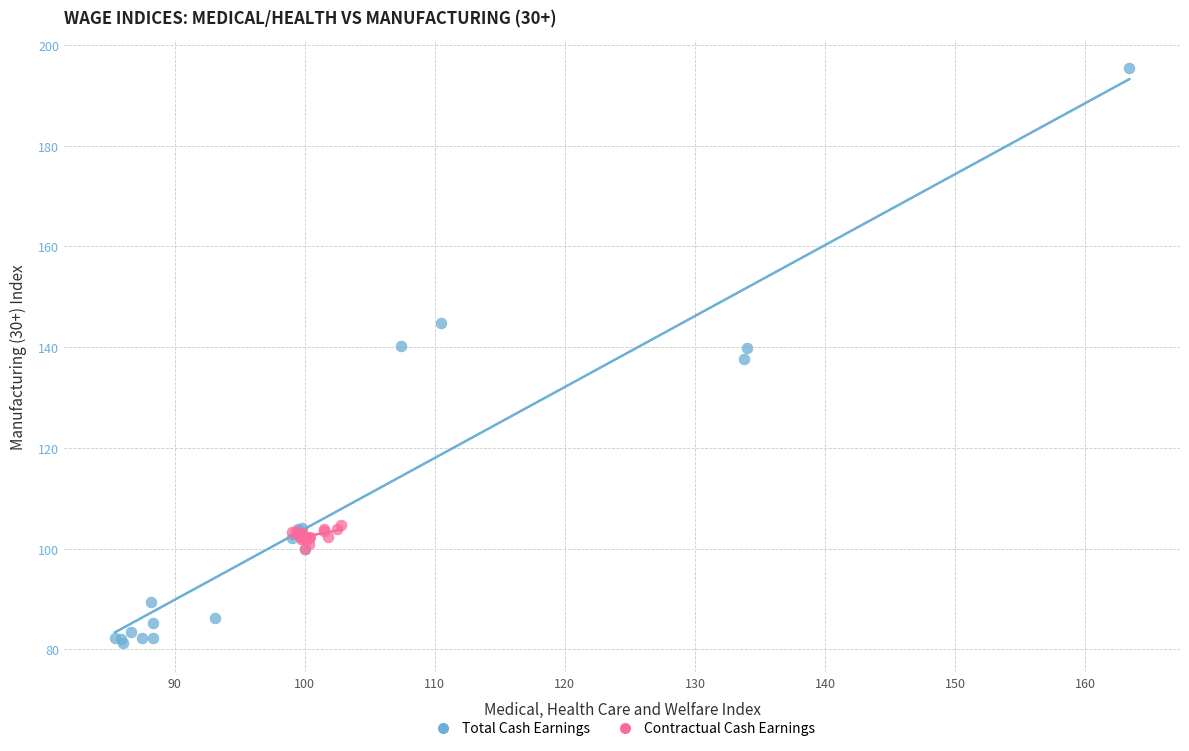

Which series has the widest spread of Y values?

Total Cash Earnings